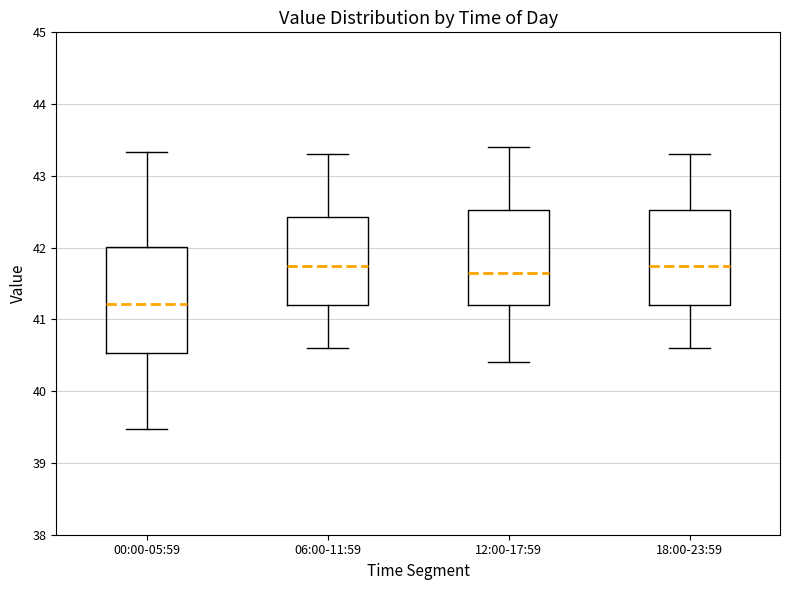

Comparing the boxes themselves (not the whiskers), which one is the tallest?

00:00-05:59